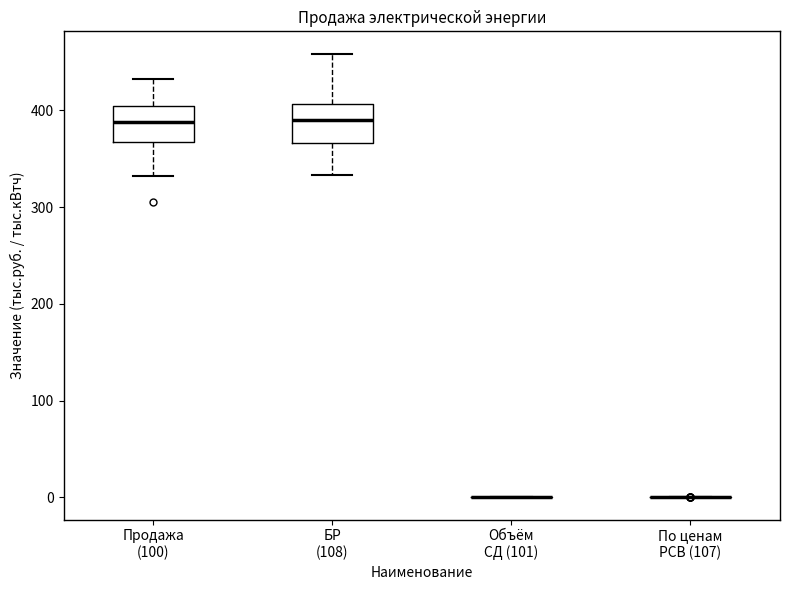

Reading left to right, transcribe this box plot: for each box, give where its median line is, the range the box spans, and where its two whiskers end, as read against the y-axis. The values are not printed on the chart, so give them approximately, as read against the axis.

Продажа (100): median 390, box 370 to 400, whiskers 330 to 430
БР (108): median 390, box 370 to 410, whiskers 330 to 460
Объём СД (101): box collapsed to a line at 0, whiskers 0 to 0
По ценам РСВ (107): box collapsed to a line at 0, whiskers 0 to 0